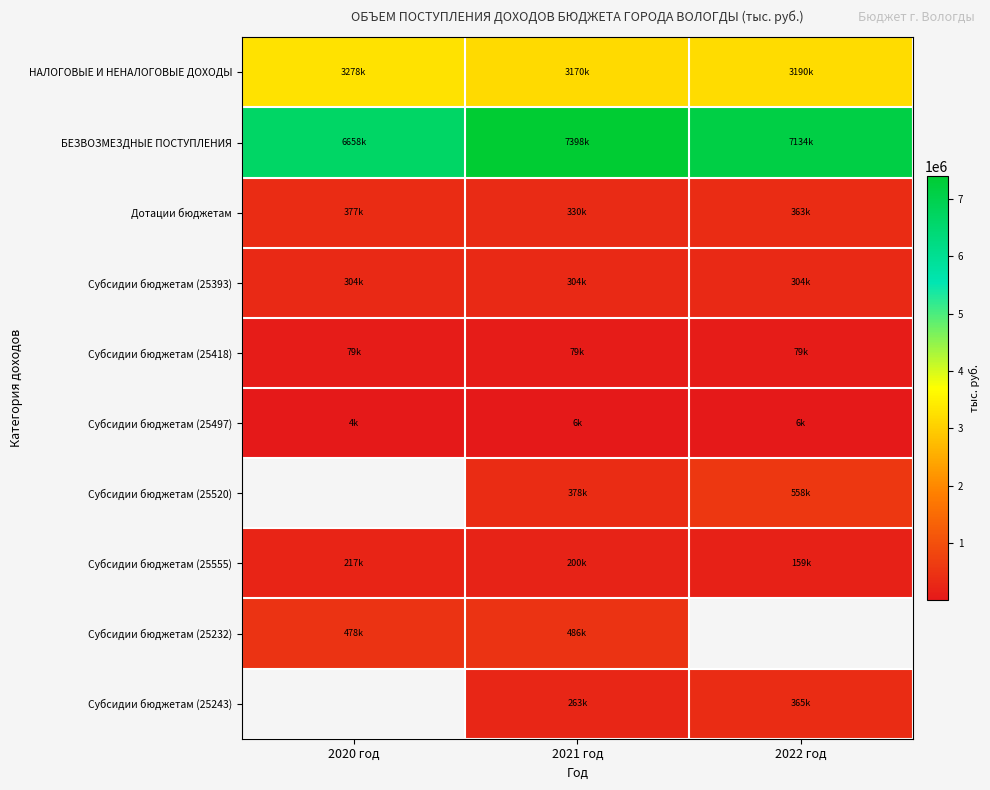

The БЕЗВОЗМЕЗДНЫЕ ПОСТУПЛЕНИЯ series shows 6658015.6 at 2020 год. True or false?

True